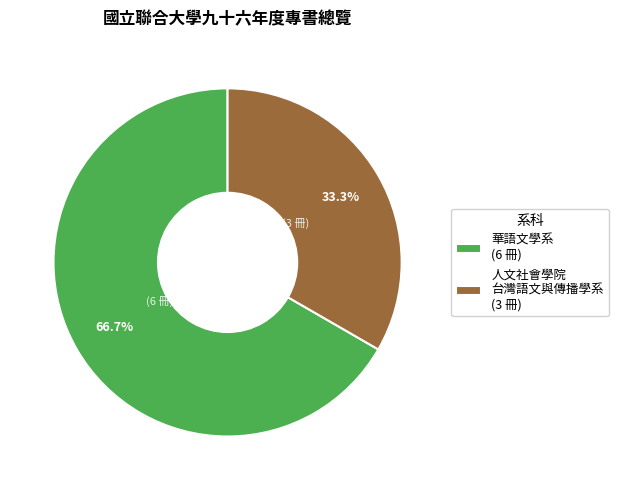

Between 華語文學系 (6 冊) and 人文社會學院 台灣語文與傳播學系 (3 冊), which is larger?

華語文學系 (6 冊)